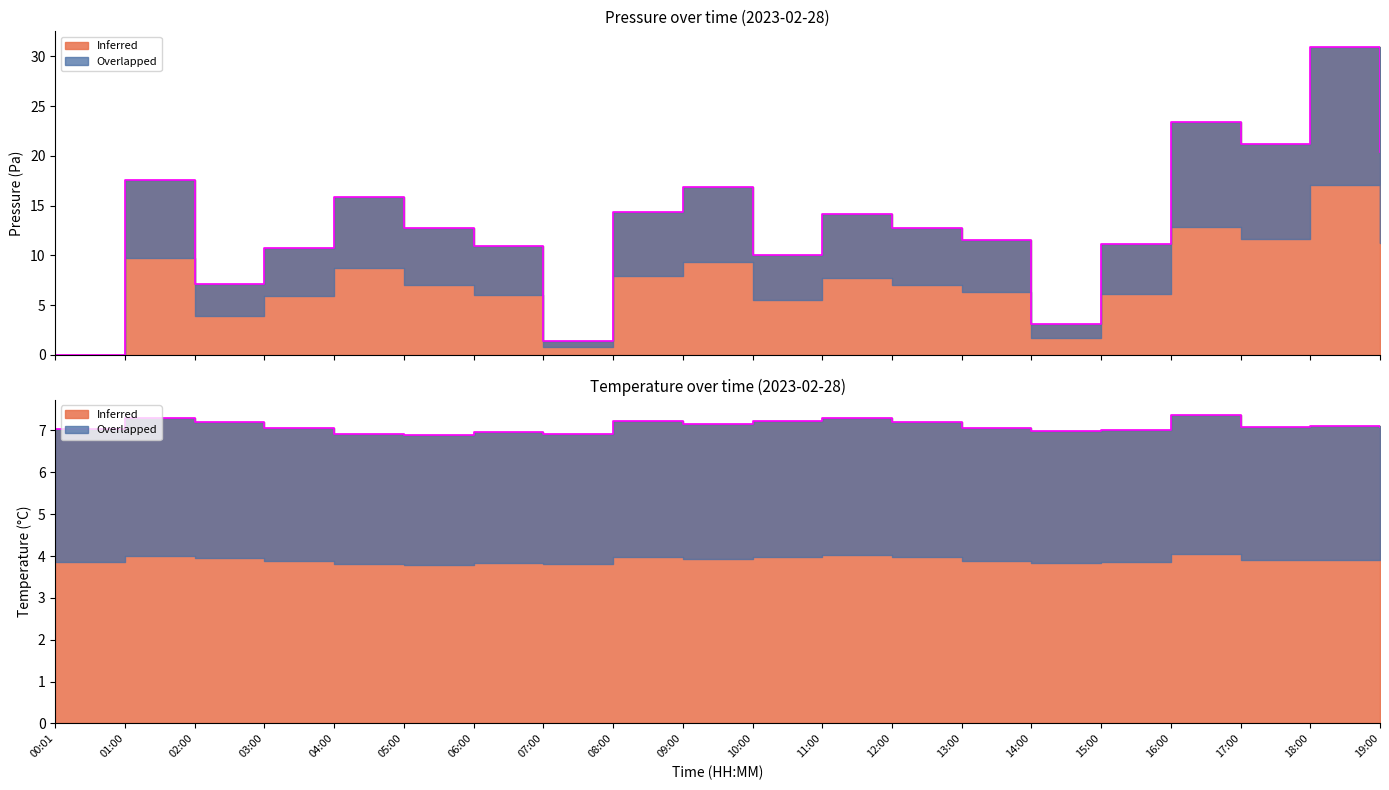

What position from the left is 09:00?

10